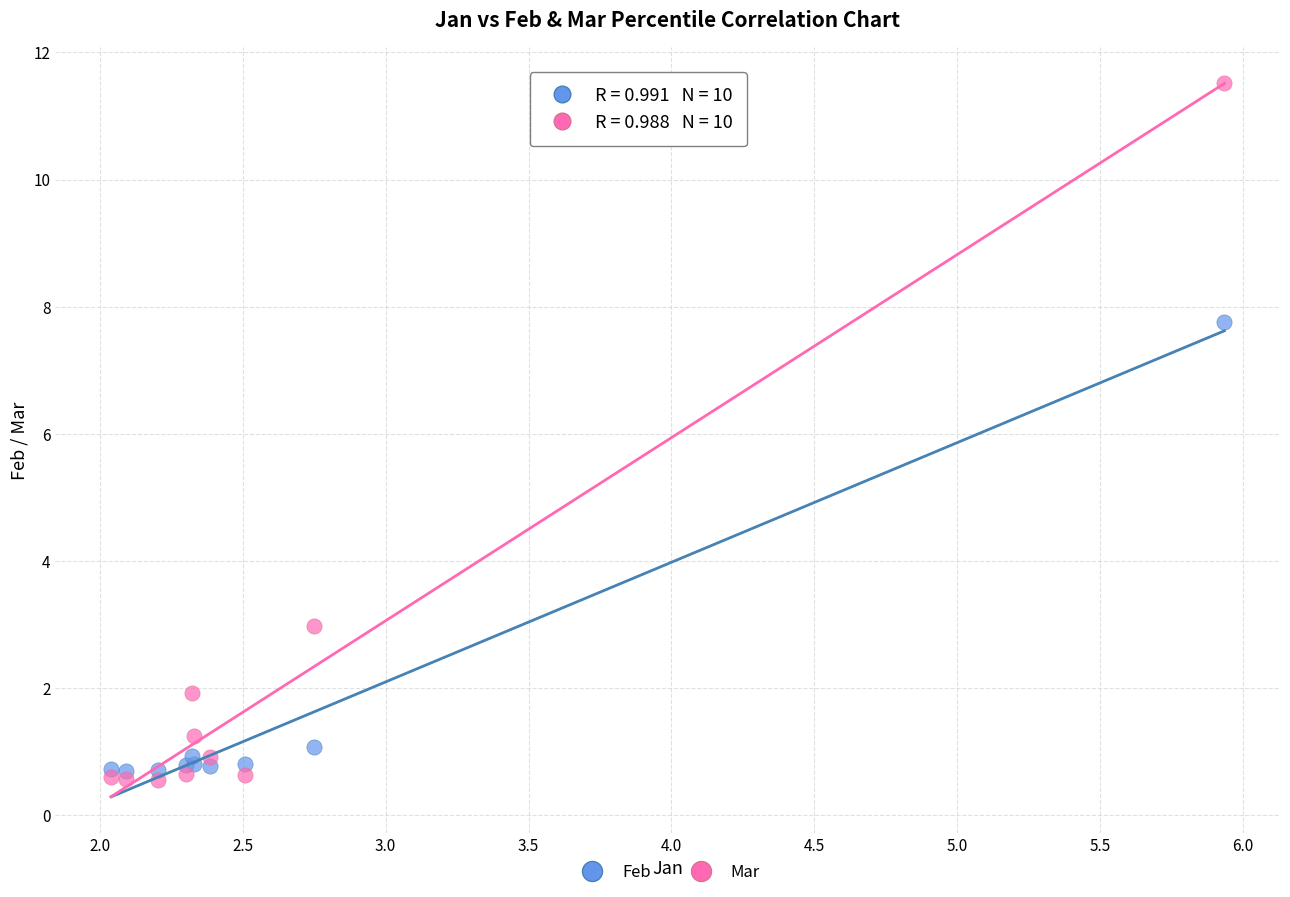

In the Feb series, what Y value is closest to 4?

1.1